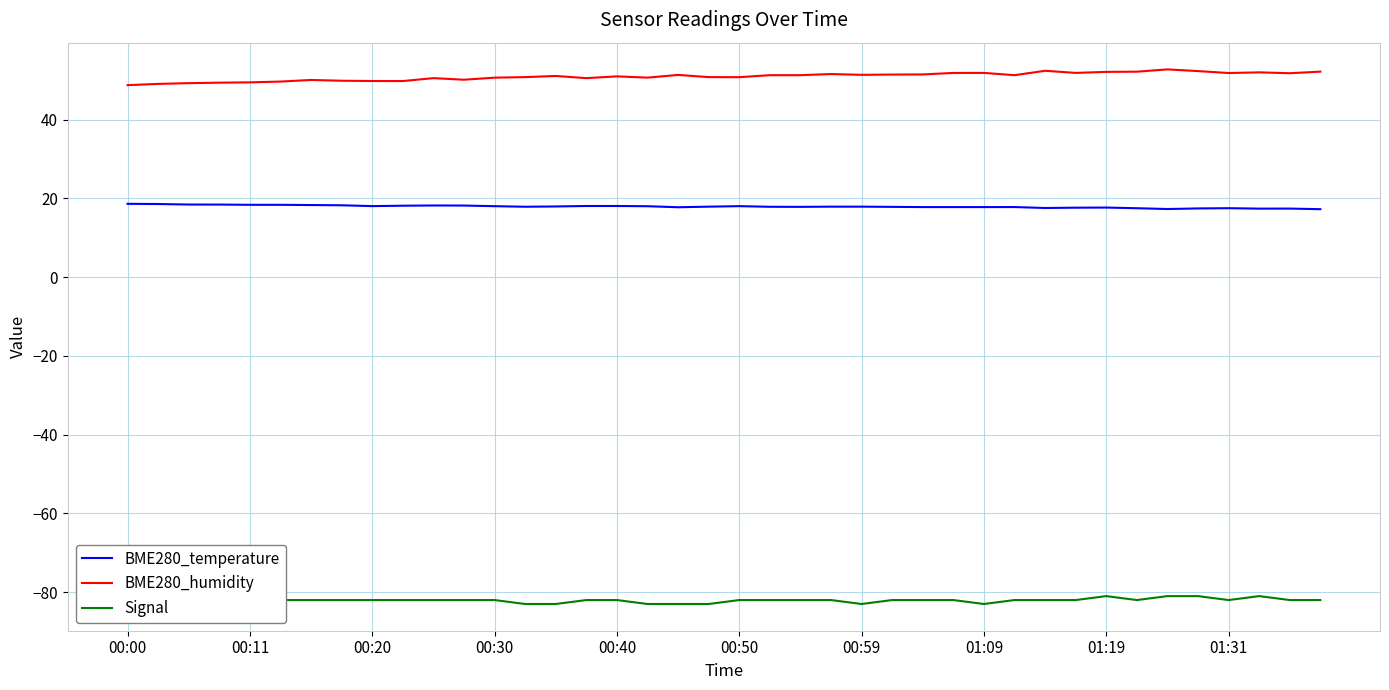

What is the minimum value for BME280_temperature?

17.2